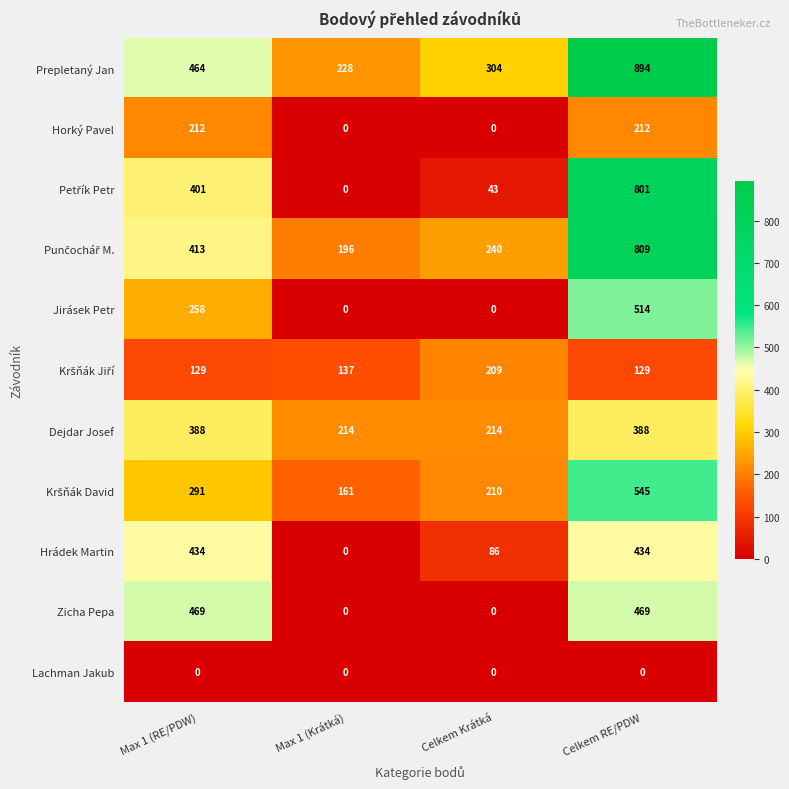

Which series has the largest total across all categories?

Prepletaný Jan